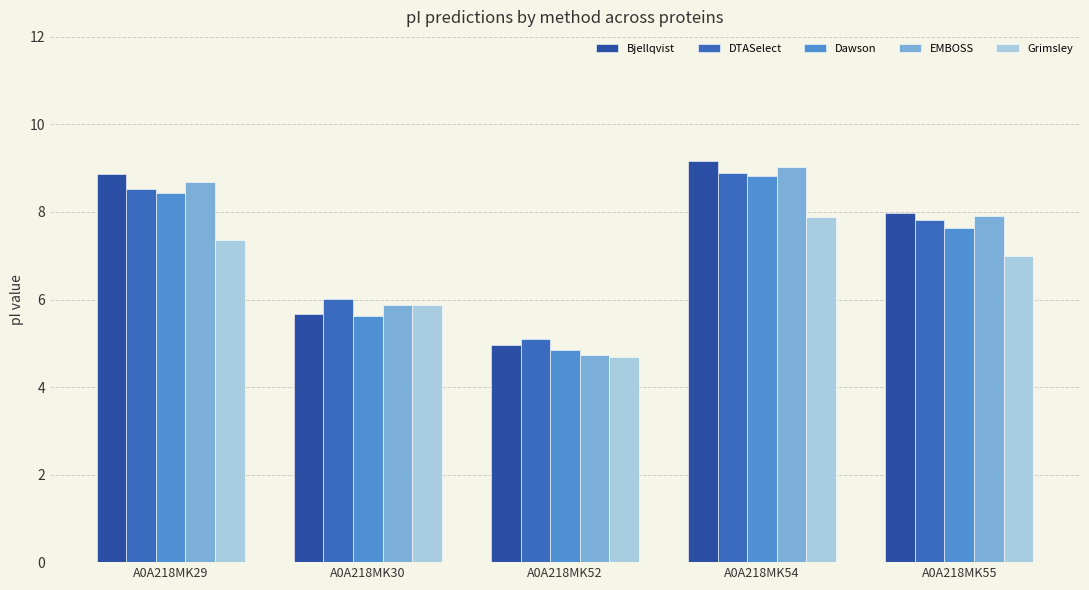

What is the sum of the Grimsley values at A0A218MK29 and A0A218MK52?

12.0